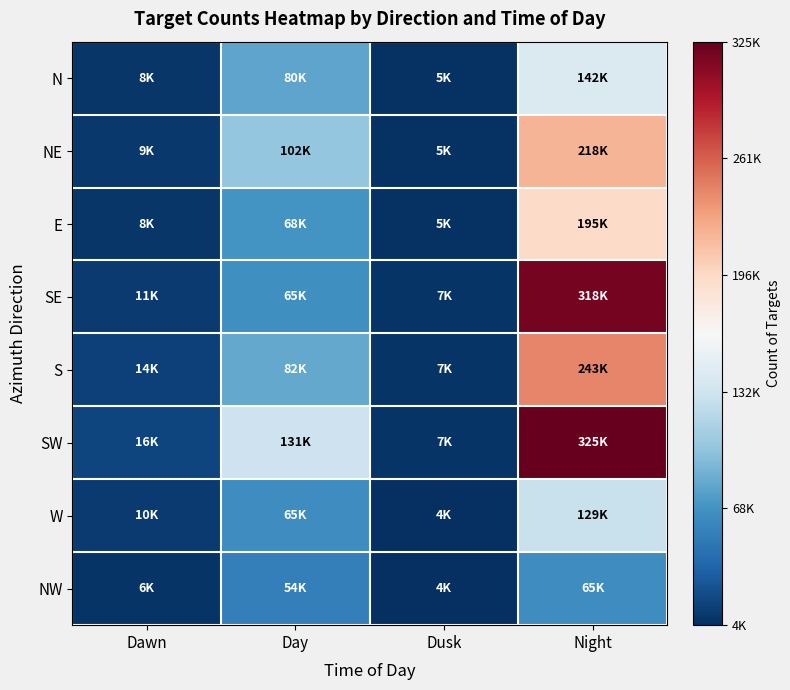

Which series changed the most between Day and Dusk?

SW